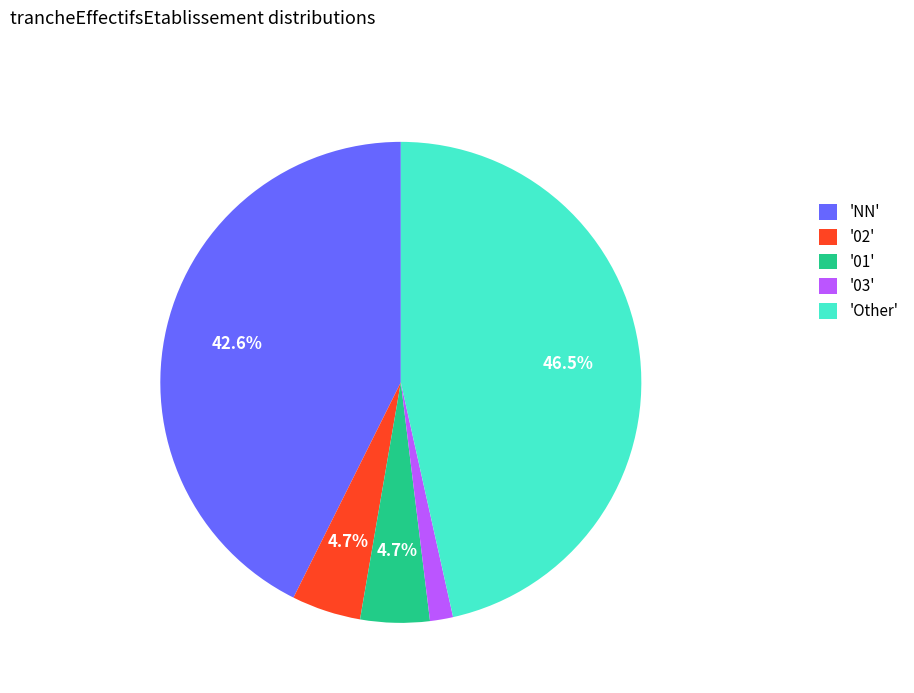

Approximately how many times larger is the value at '02' compared to '01'?

1.0